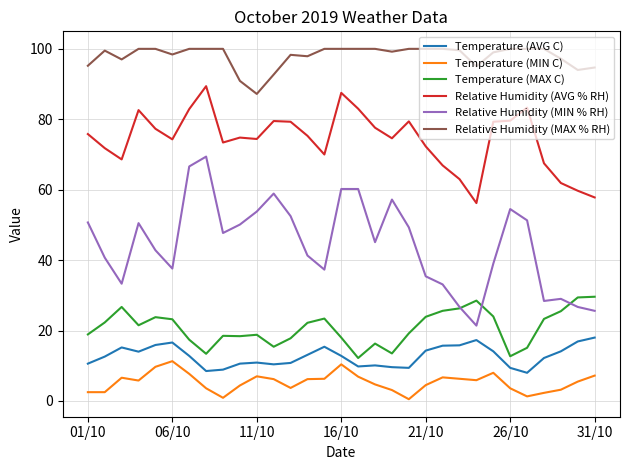

What is the highest value of the Temperature (MIN C) series?

11.3